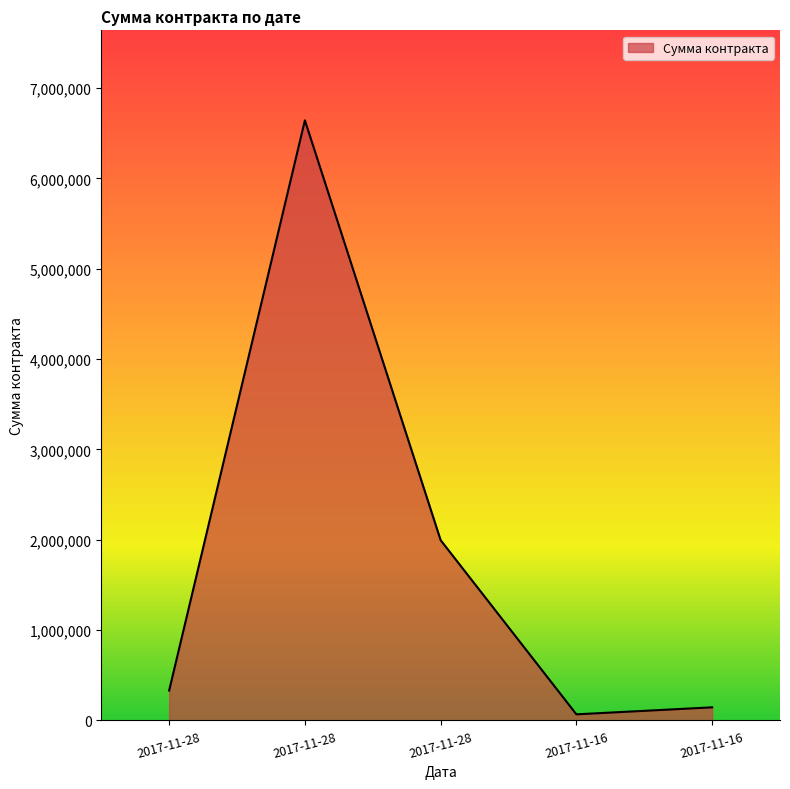

How many values are below 331347?

2